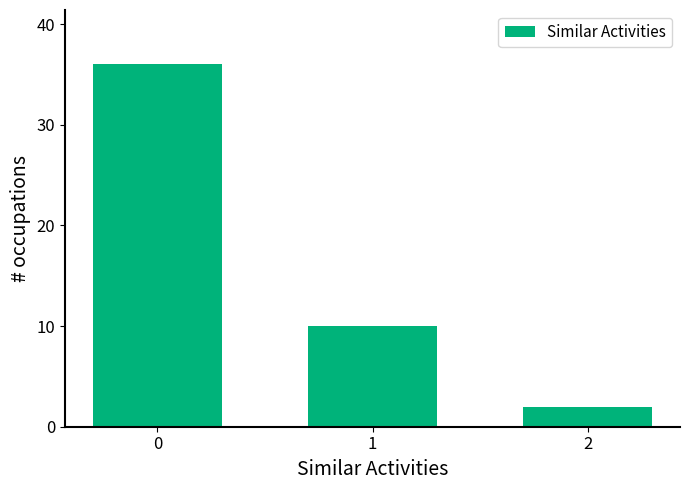

Reading left to right, transcribe all the data shown in this chart.

0=36	1=10	2=2